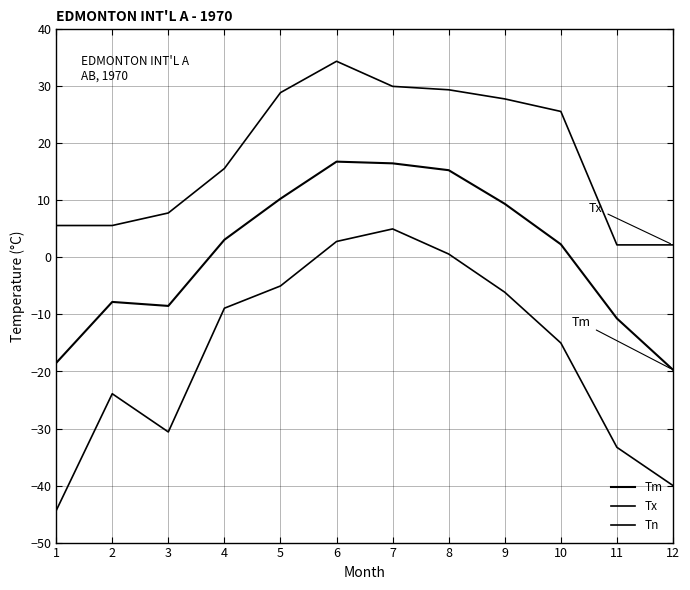

Reading right to left, extract all data points from this chart.

Tm: -19.7	-10.7	2.3	9.4	15.3	16.5	16.8	10.3	3.1	-8.5	-7.8	-18.5
Tx: 2.2	2.2	25.6	27.8	29.4	30.0	34.4	28.9	15.6	7.8	5.6	5.6
Tn: -40.0	-33.3	-15.0	-6.1	0.6	5.0	2.8	-5.0	-8.9	-30.6	-23.9	-44.4